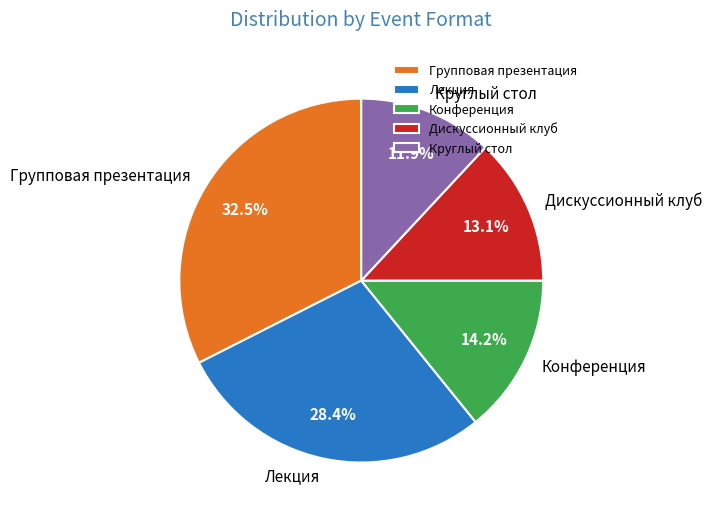

To the nearest percent, what is the average slice percentage?

20%